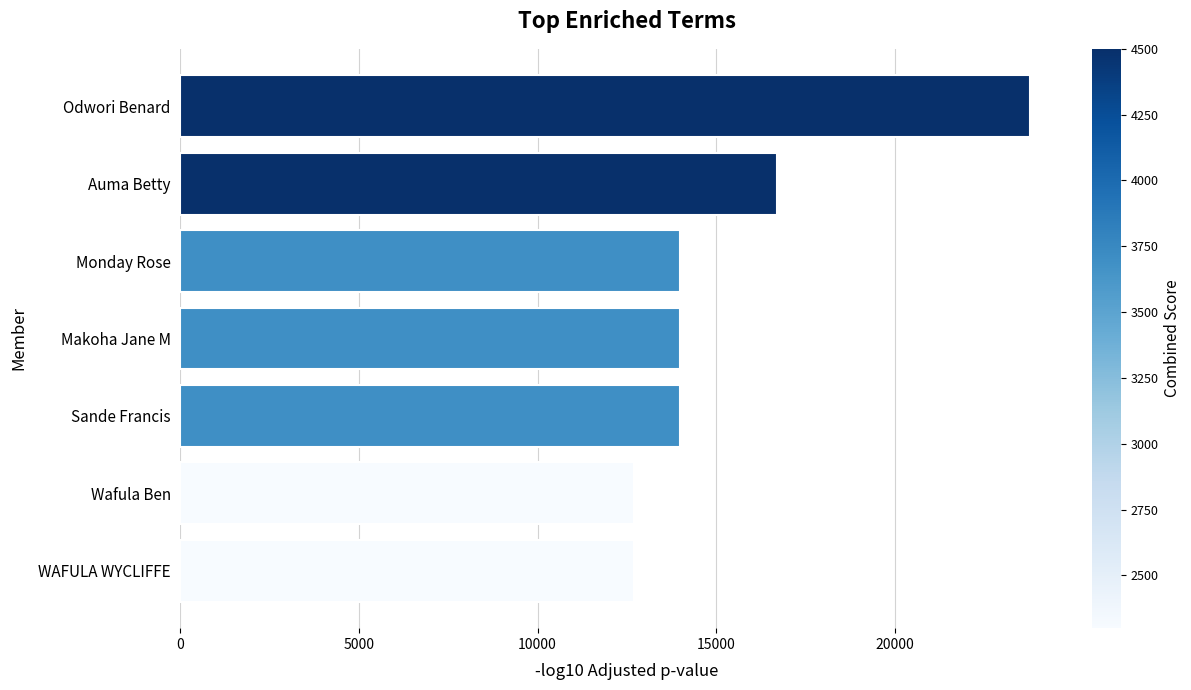

The chart shows a value of 16700 at Auma Betty. True or false?

True